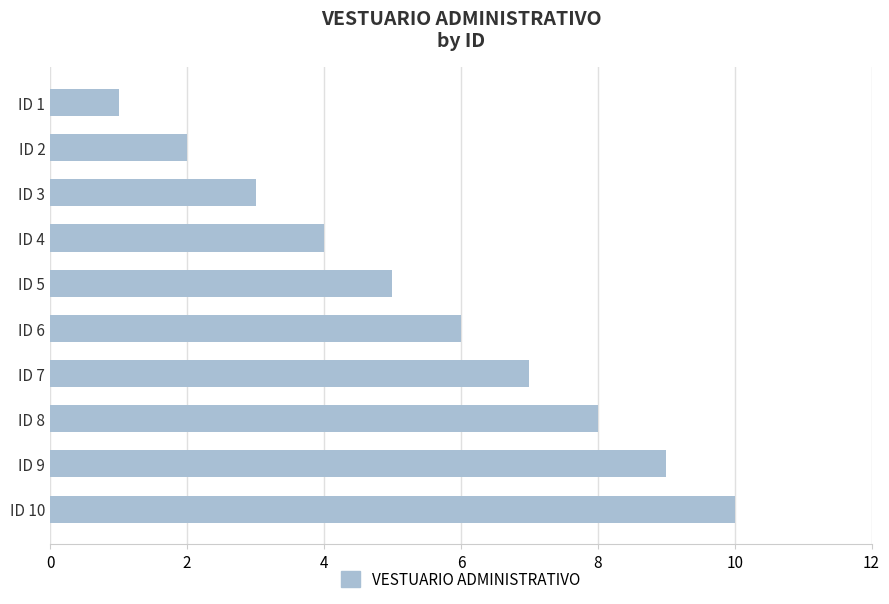

What is the average value?

6